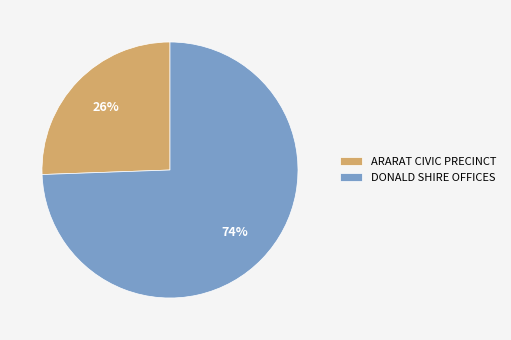

Count the number of slices in the pie.

2